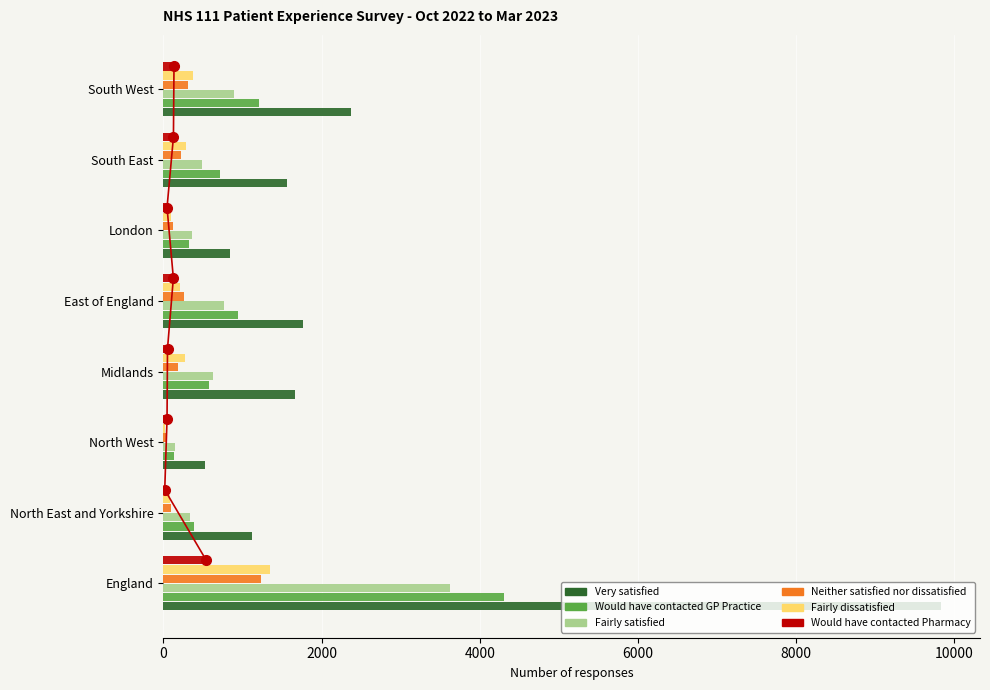

How many data points in Neither satisfied nor dissatisfied are less than 220?

4